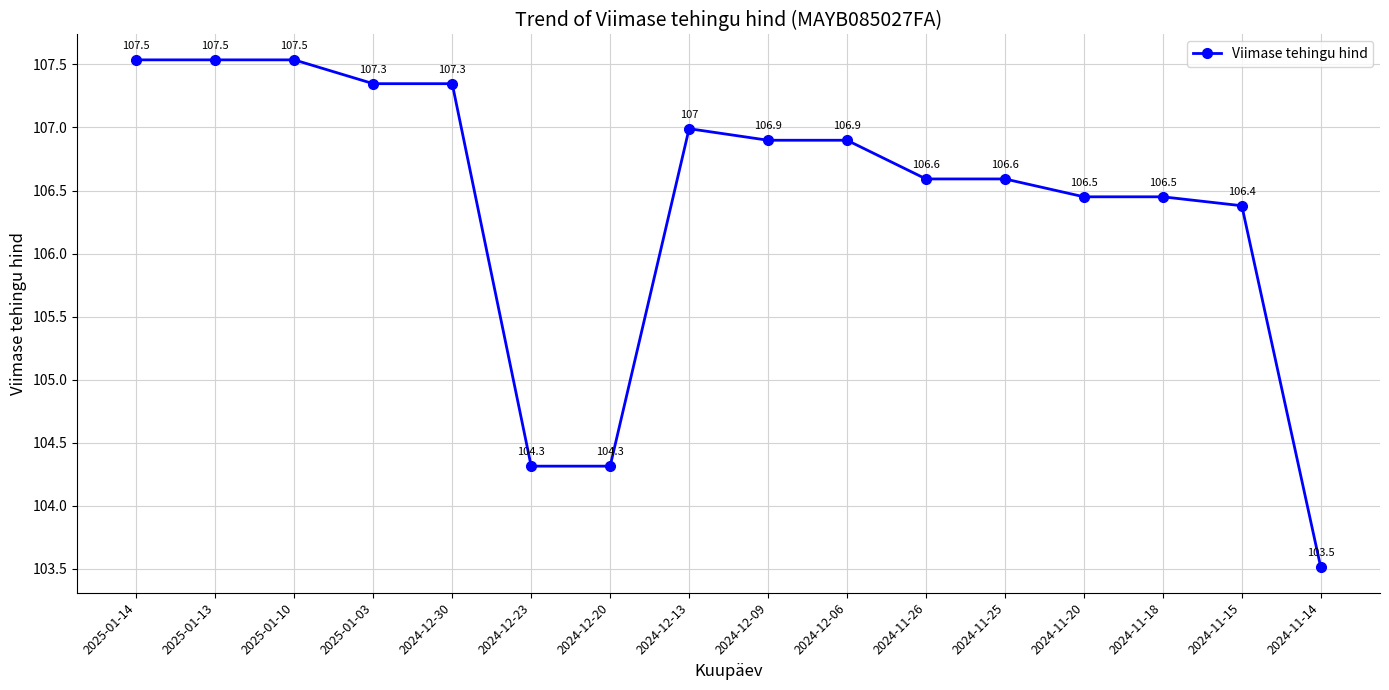

True or false: the data shows 104.3 at 2024-12-23.

True